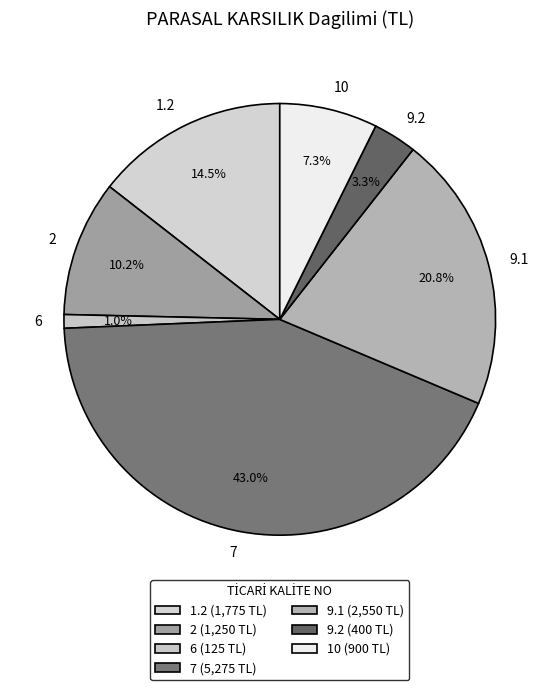

Between 2 and 10, which is larger?

2